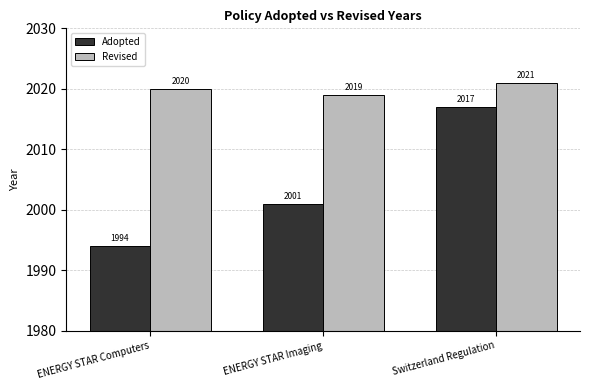

What are all the series names shown in the legend?

Adopted, Revised